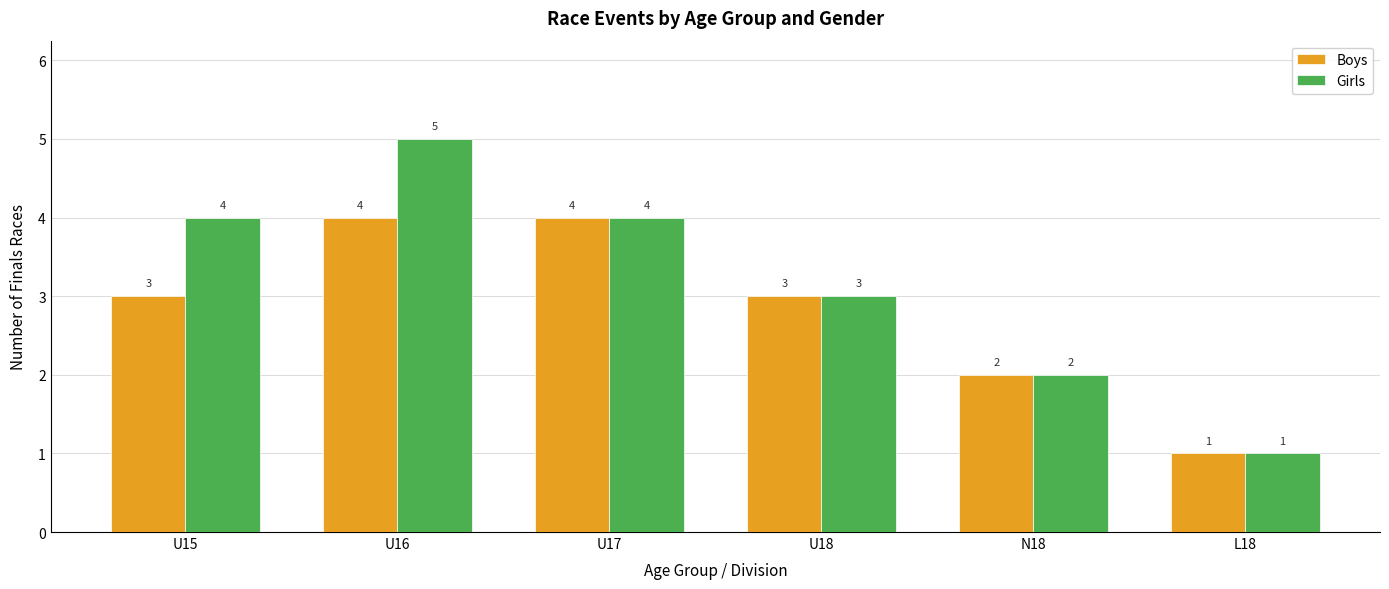

The value of Boys at U17 is 2. True or false?

False